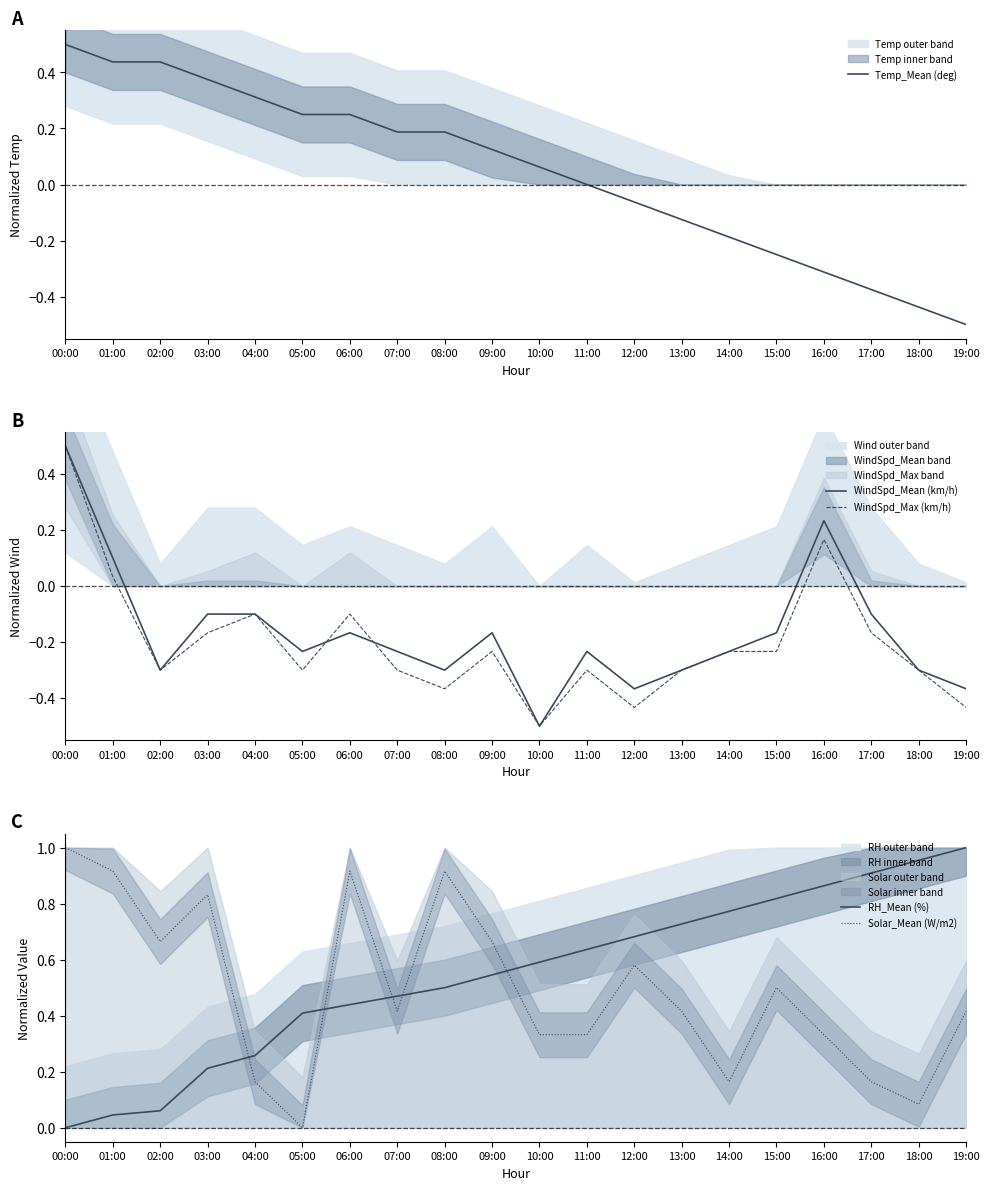

At which label does WindSpd_Max (km/h) first exceed 0?

00:00